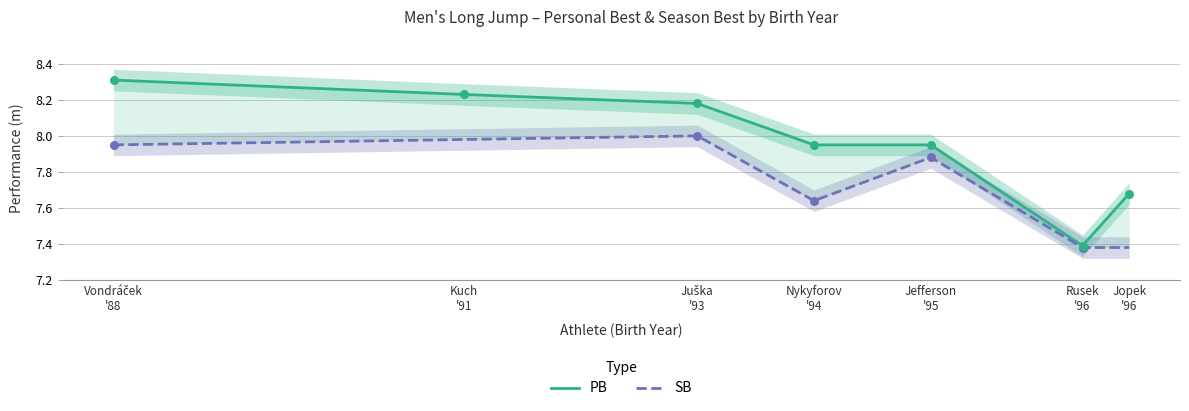

Which series has the largest total across all categories?

PB